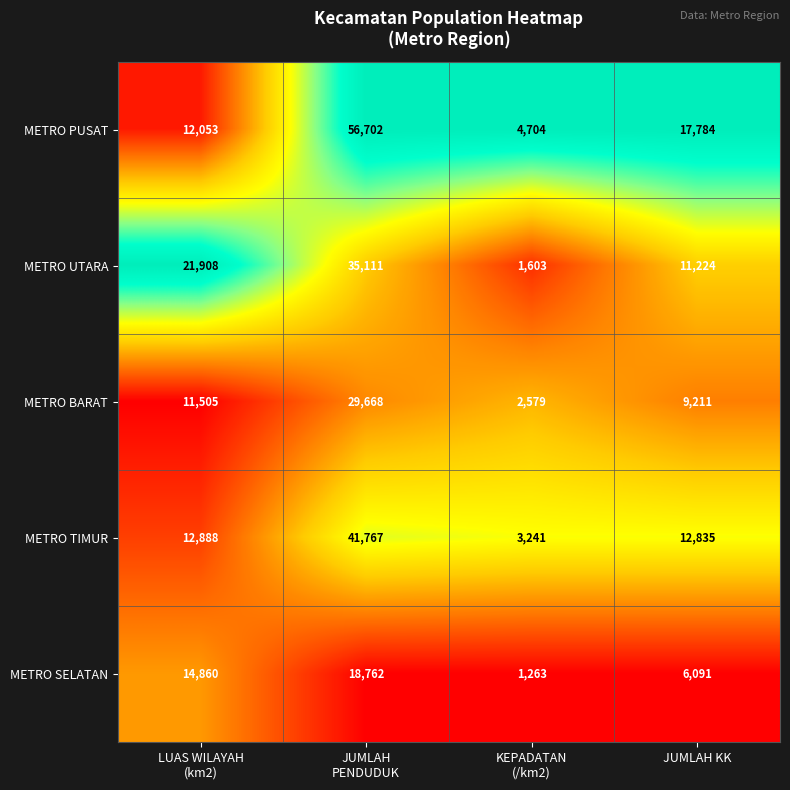

What is the average value of the METRO PUSAT series?

22811